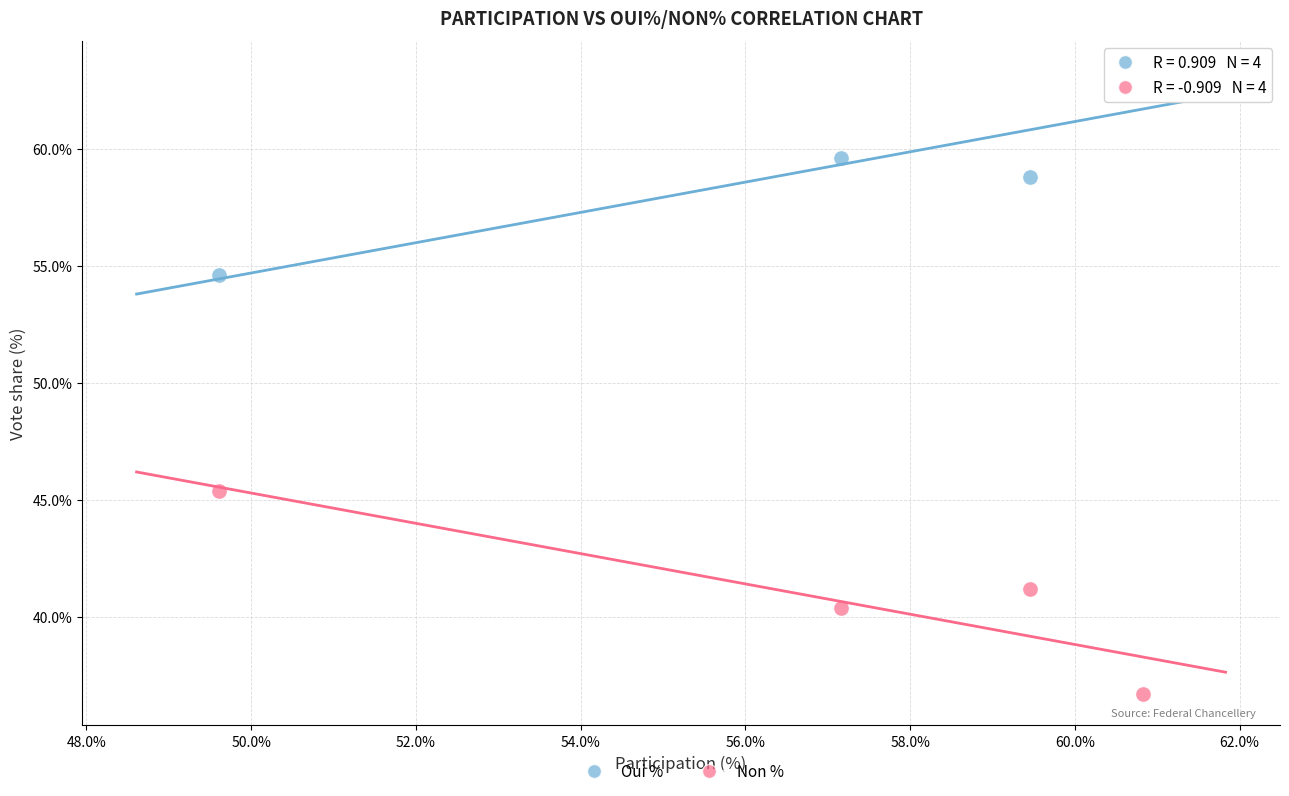

Which series reaches the minimum Y coordinate?

Non %